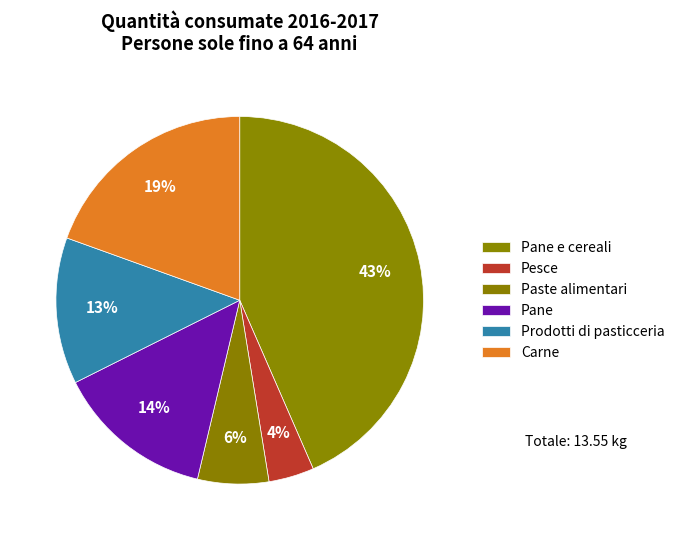

Combined, what portion of the pie is Paste alimentari and Carne?

25.7%